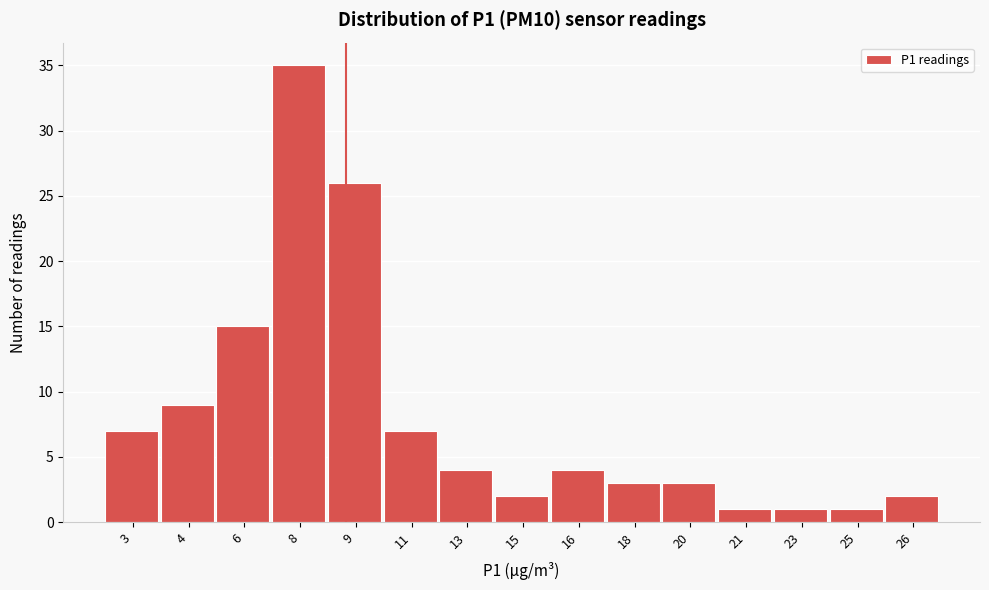

Reading right to left, extract all data points from this chart.

26=2	25=1	23=1	21=1	20=3	18=3	16=4	15=2	13=4	11=7	9=26	8=35	6=15	4=9	3=7